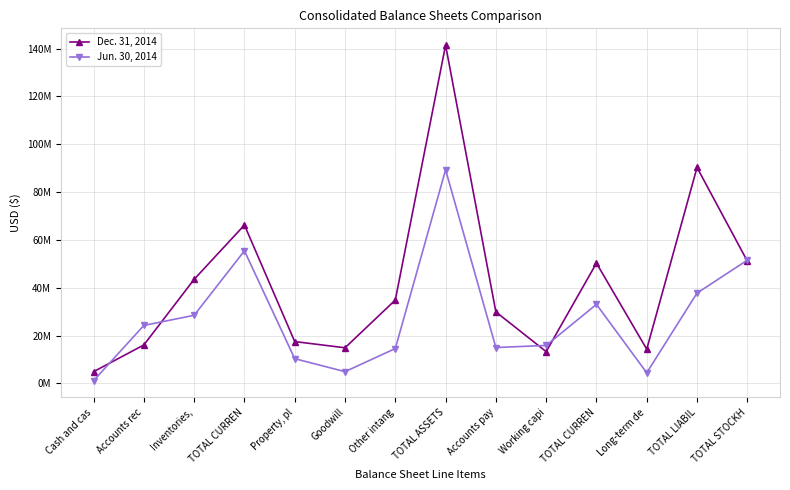

What are all the series names shown in the legend?

Dec. 31, 2014, Jun. 30, 2014